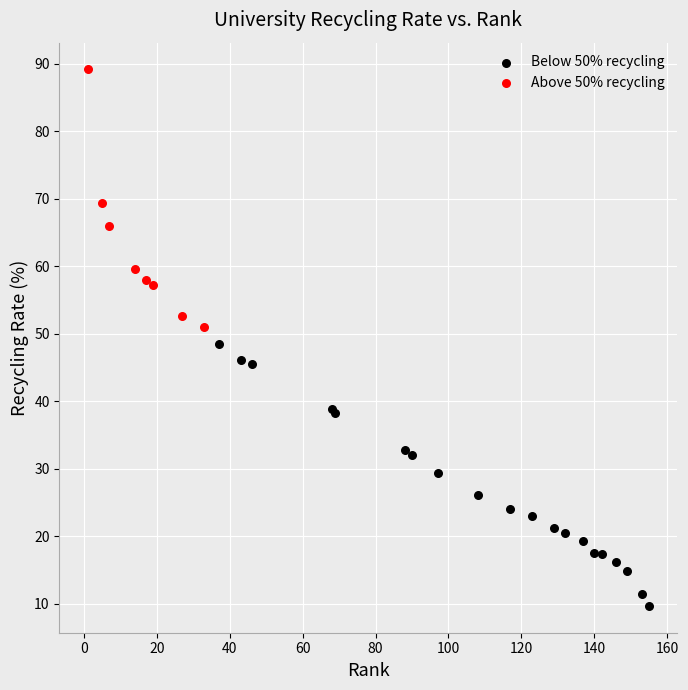

Which series reaches the minimum Y coordinate?

Below 50% recycling